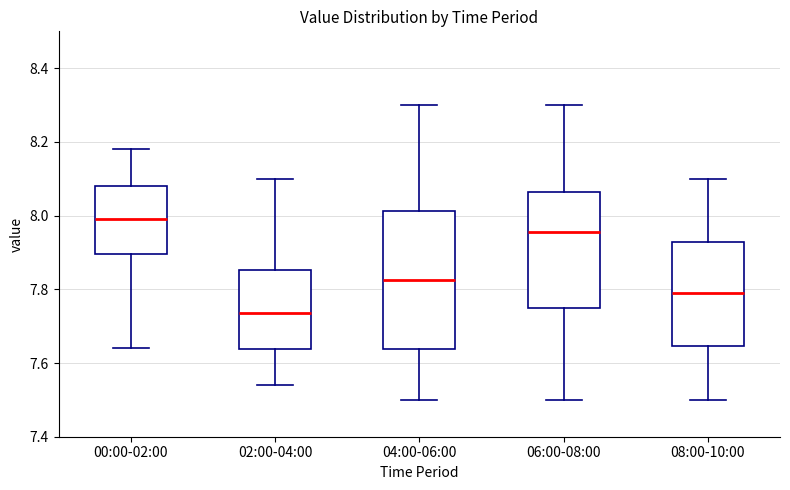

Where does the upper whisker of the box for 06:00-08:00 end on the y-axis? The values are not printed on the chart, so give them approximately, as read against the axis.

8.30